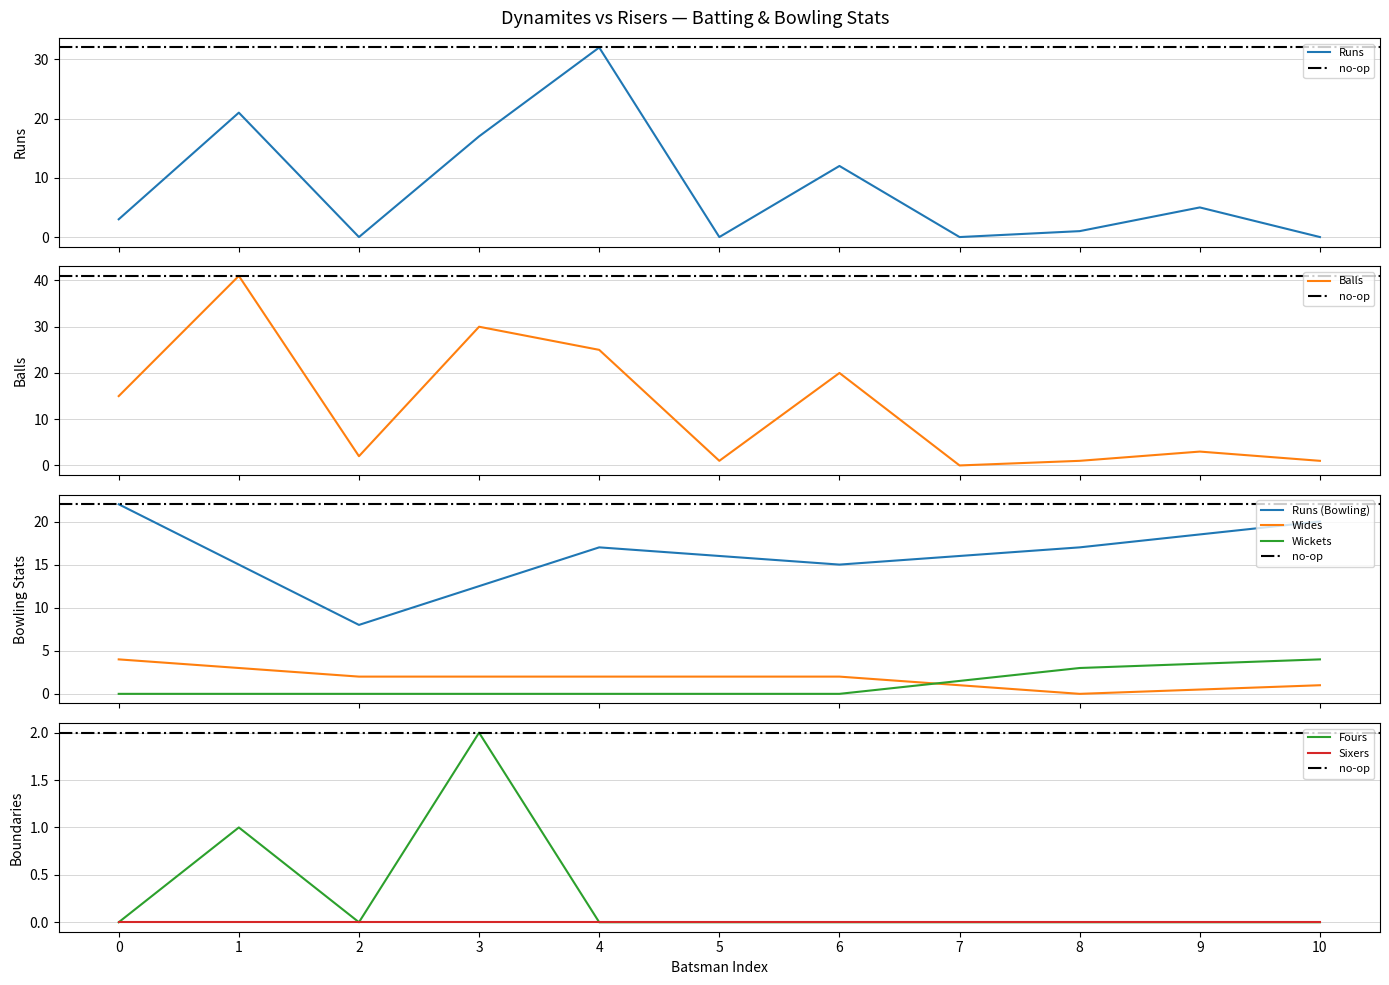

What is the difference between the Fours values at 3 and 6?

2